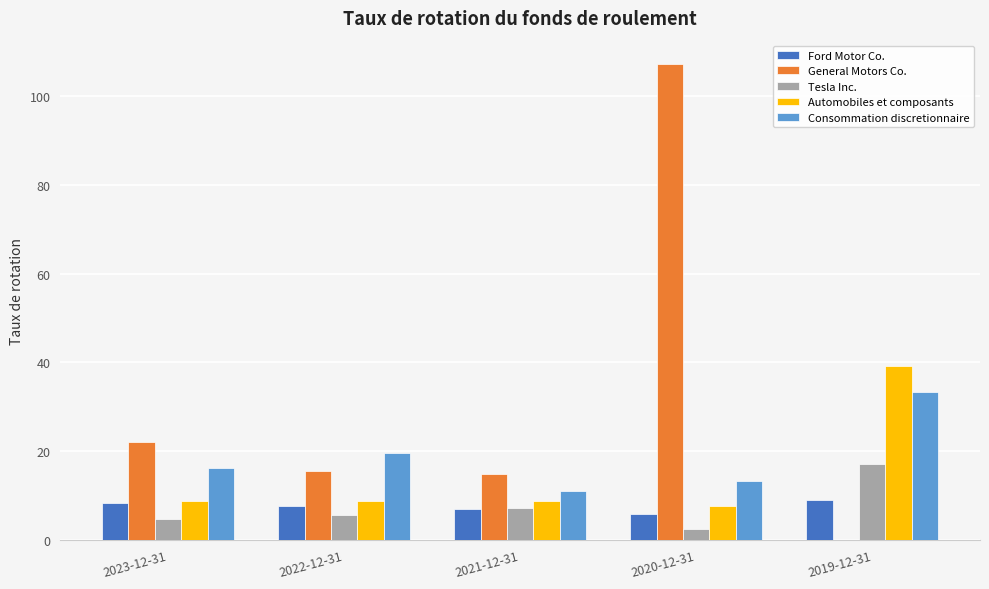

What is the difference between the Automobiles et composants values at 2022-12-31 and 2023-12-31?

0.1